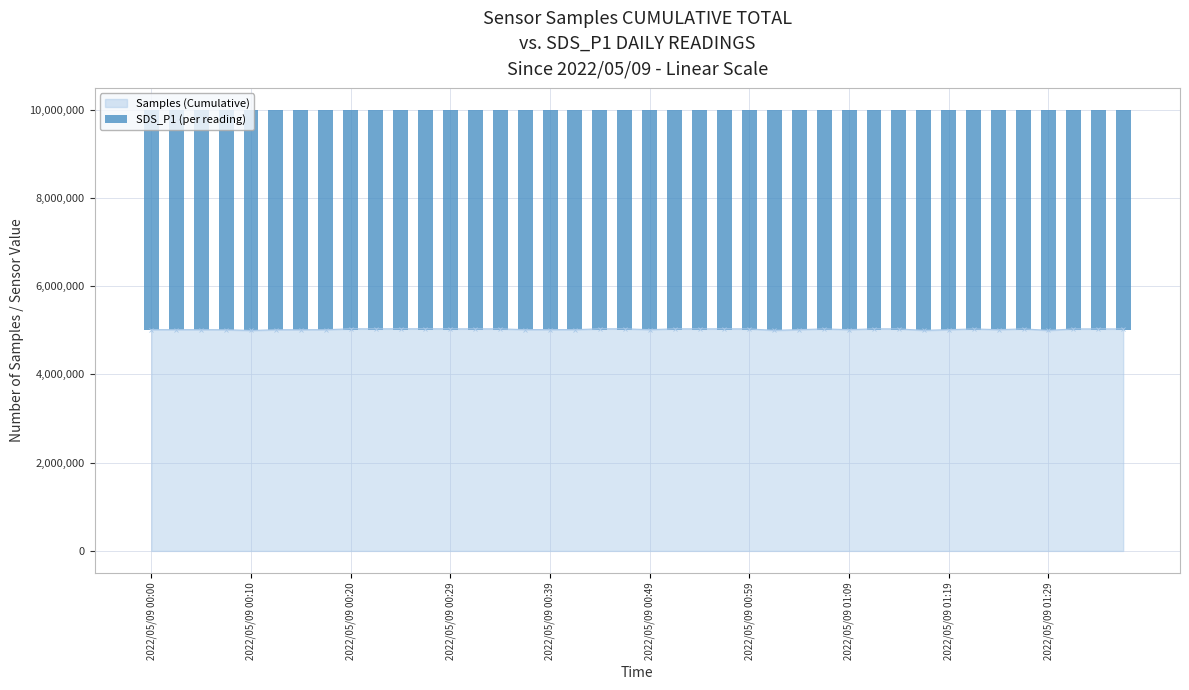

What is the minimum value for Samples (Cumulative)?

4995408